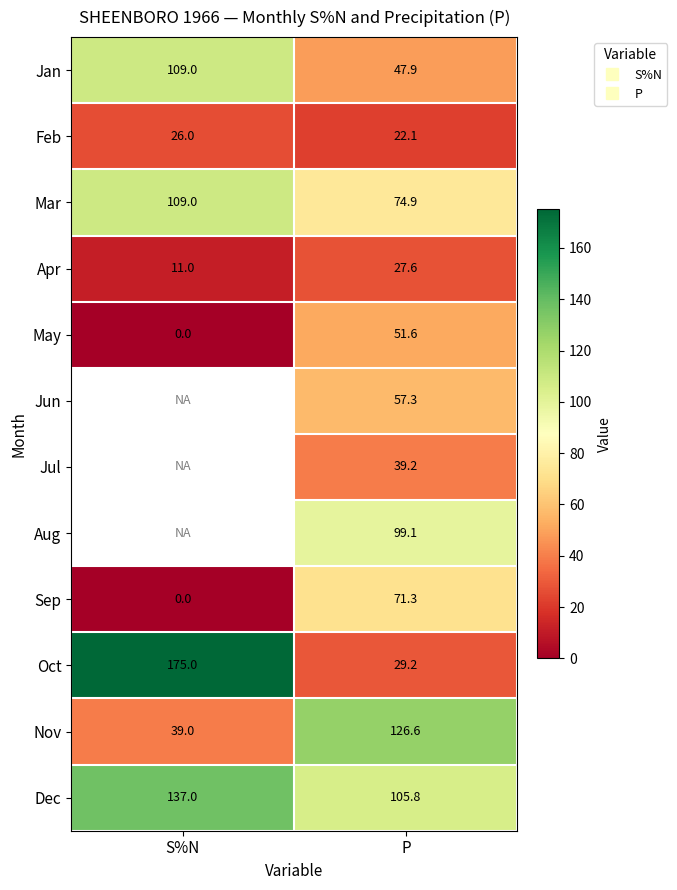

What is the difference between the maximum and minimum values in the Sep series?

71.3